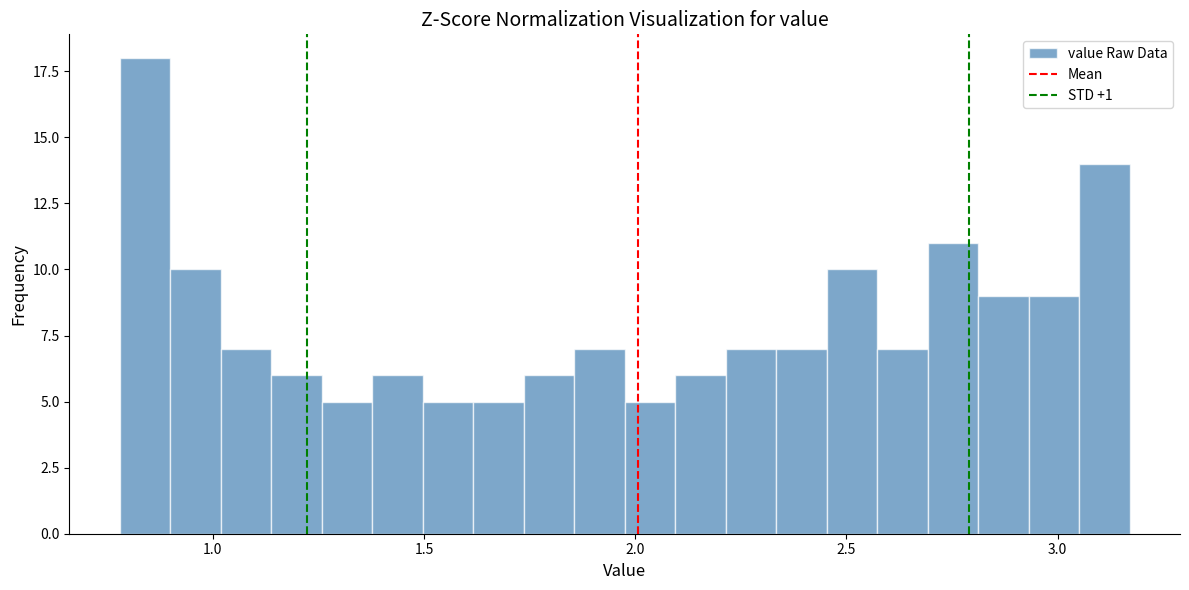

Read against the x-axis, roughly where is the centre of the tallest bar?

0.85